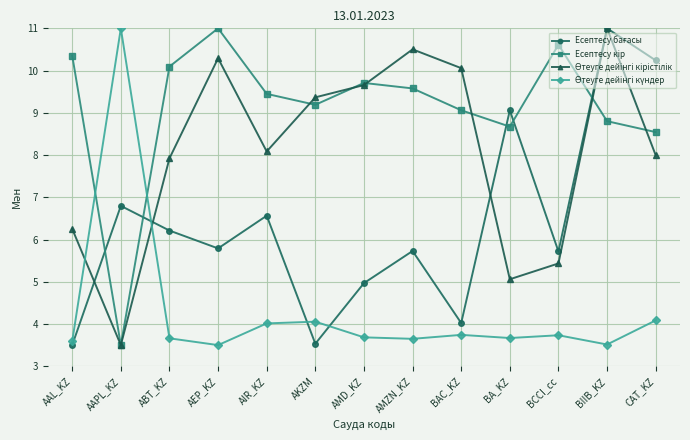

What is the maximum value shown in the chart?

11.0